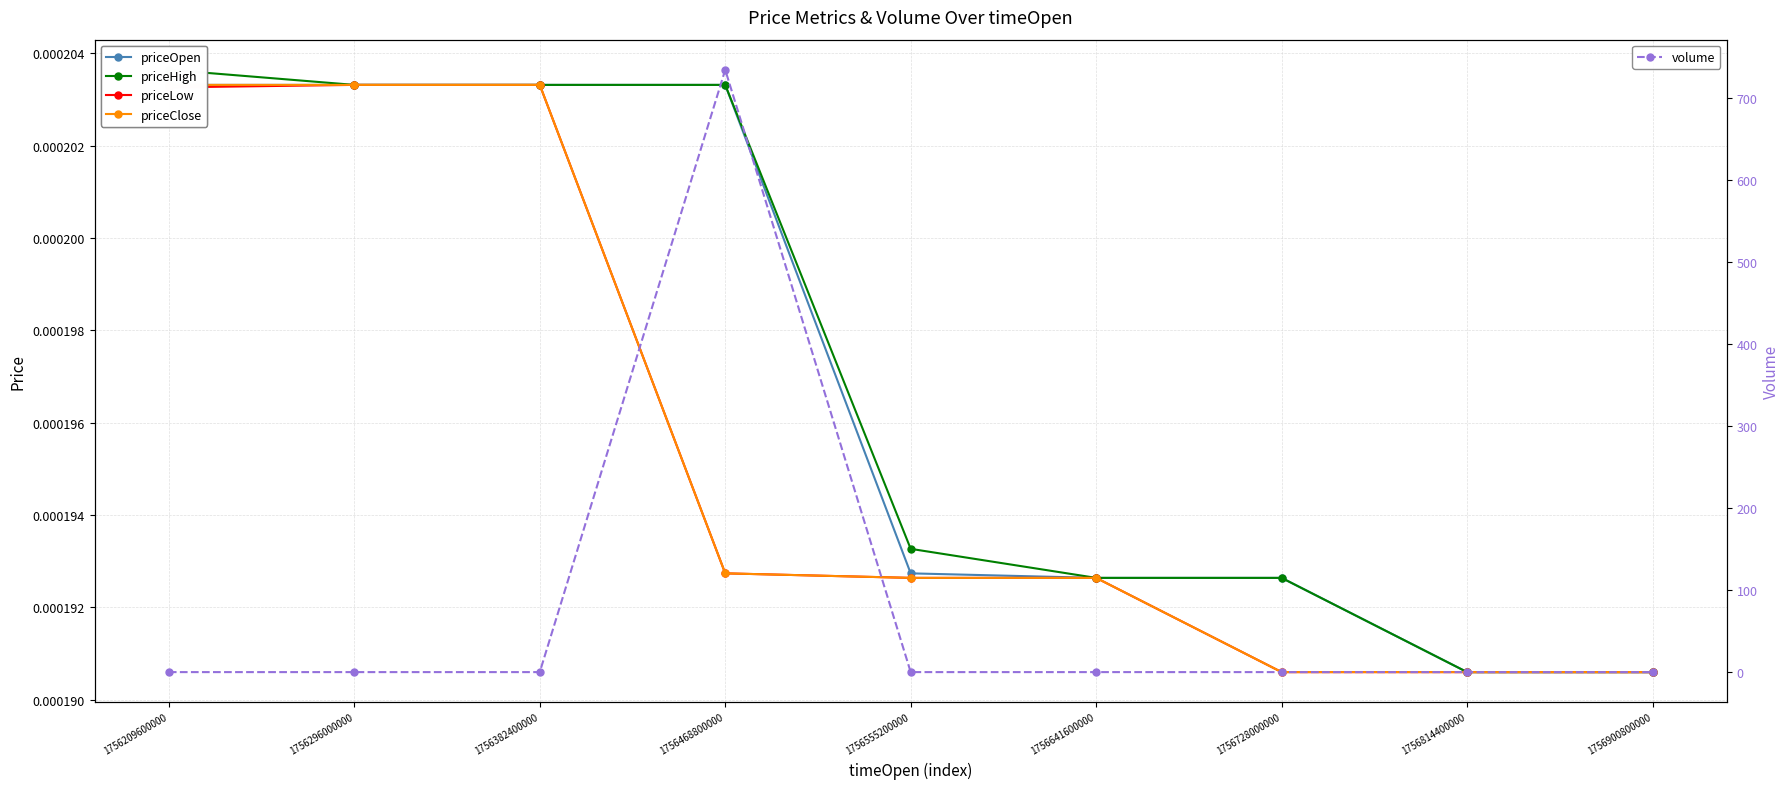

True or false: volume has more than 2 interior local peaks.

False